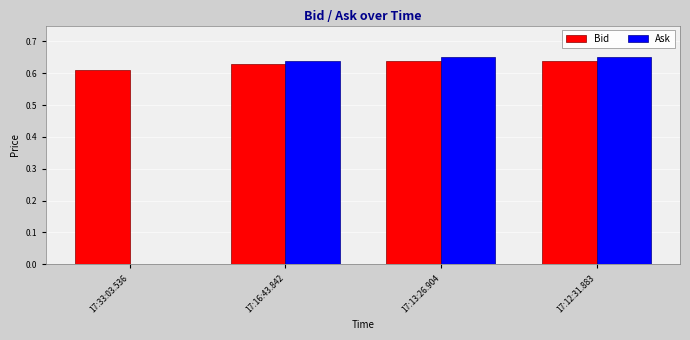

What is the sum of the Bid values at 17:12:31.883 and 17:13:26.904?

1.3